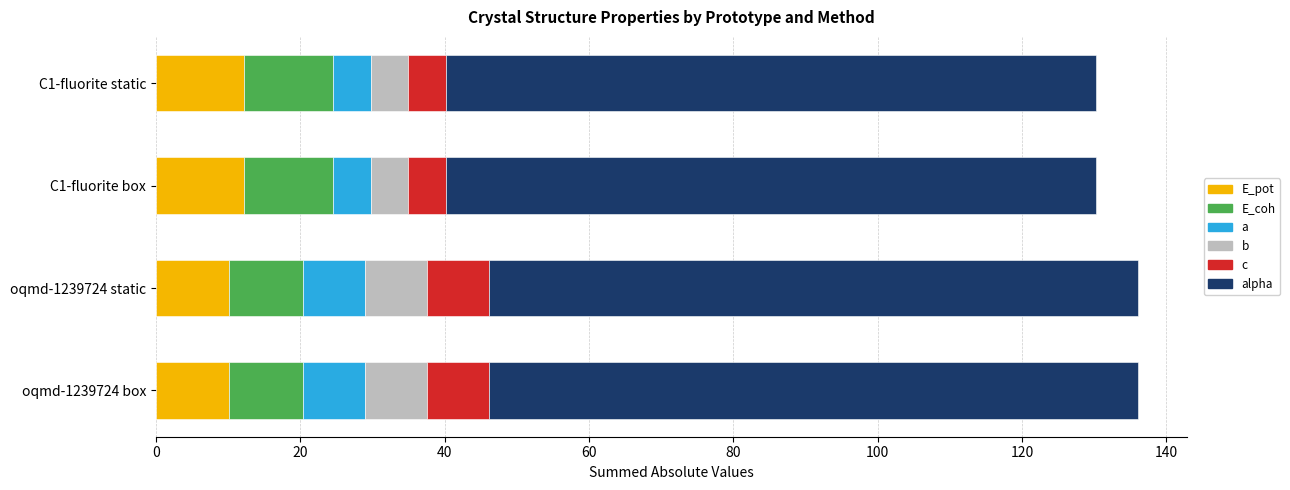

What are all the series names shown in the legend?

E_pot, E_coh, a, b, c, alpha